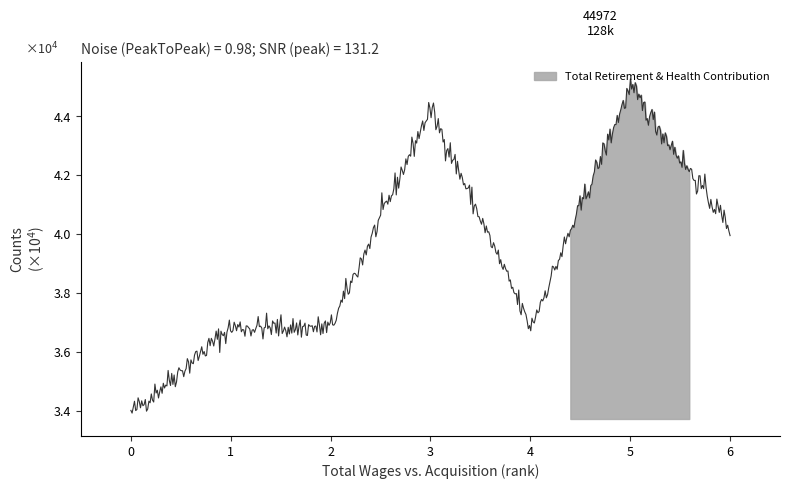

Does the chart display data point markers on the line(s)?

No